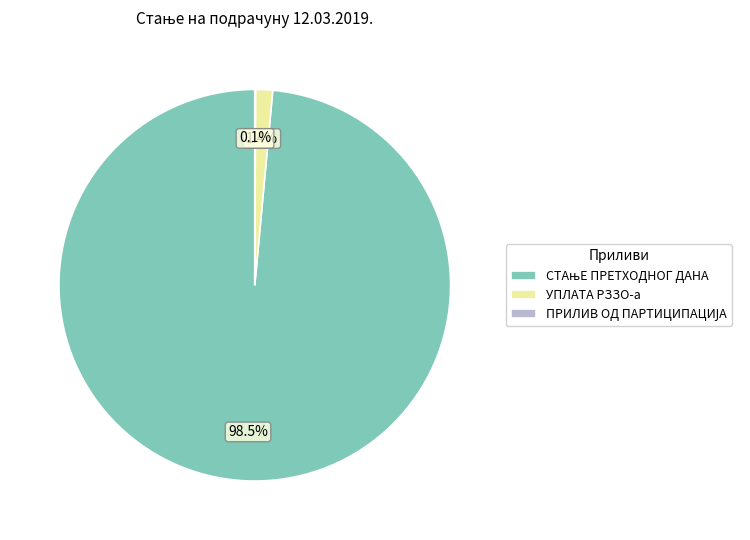

Is there a majority slice in this chart?

Yes